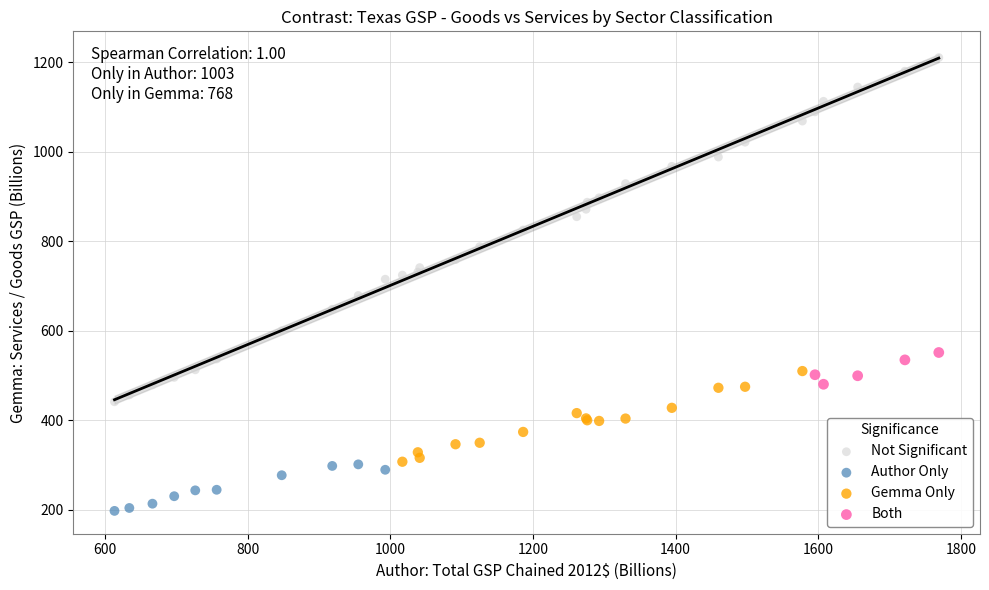

Which series reaches the minimum Y coordinate?

Author Only